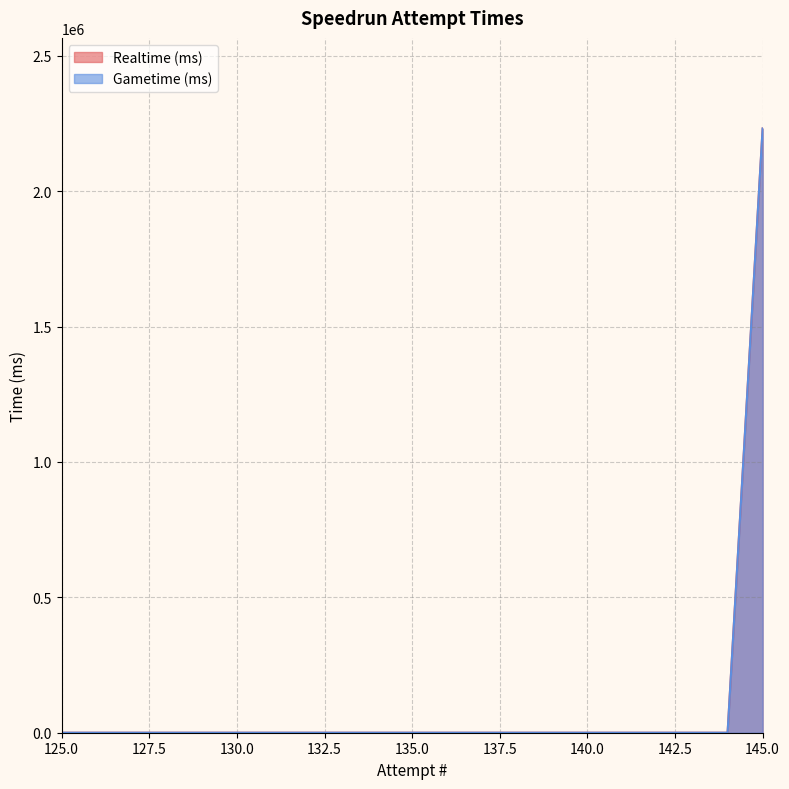

Reading left to right, list all the values displayed in this chart.

Realtime (ms): 0	0	0	0	0	0	0	0	0	0	0	0	0	0	0	0	0	0	0	0	2231476
Gametime (ms): 0	0	0	0	0	0	0	0	0	0	0	0	0	0	0	0	0	0	0	0	2231476